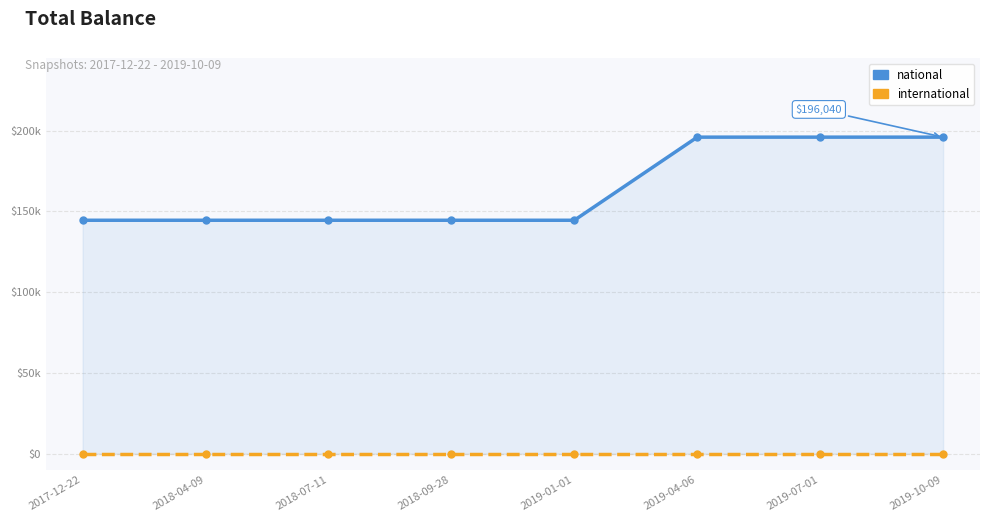

What are all the series names shown in the legend?

national, international